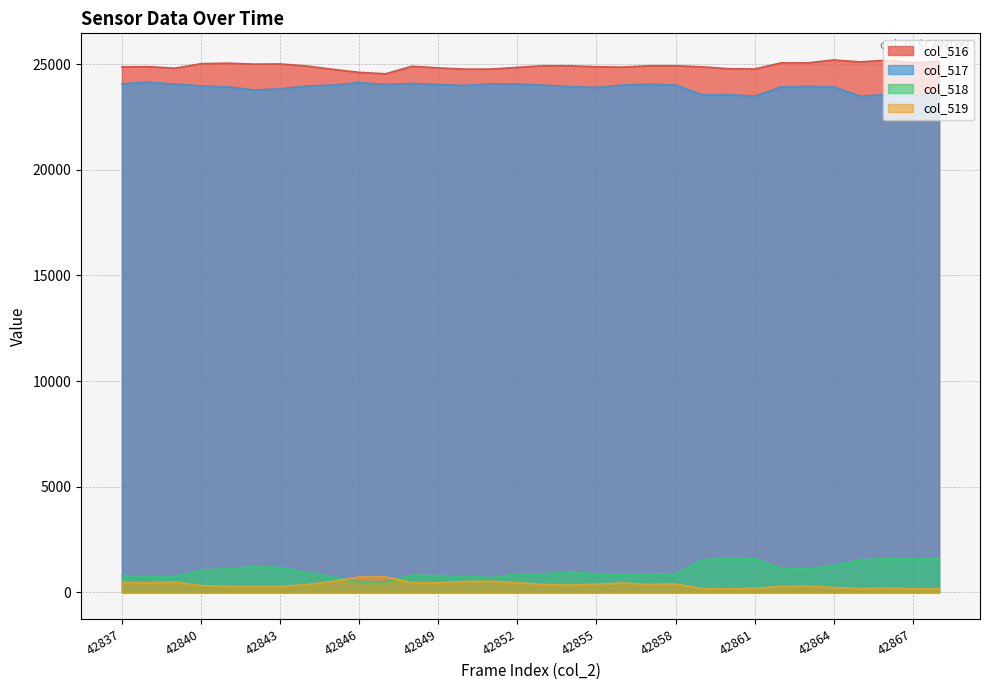

Reading left to right, list all the values displayed in this chart.

col_516: 42837=24870	42838=24879	42839=24808	42840=25020	42841=25045	42842=25001	42843=25008	42844=24914	42845=24754	42846=24612	42847=24542	42848=24900	42849=24822	42850=24763	42851=24765	42852=24849	42853=24925	42854=24921	42855=24876	42856=24858	42857=24925	42858=24924	42859=24873	42860=24784	42861=24770	42862=25060	42863=25058	42864=25198	42865=25106	42866=25185	42867=25071	42868=25119
col_517: 42837=24075	42838=24144	42839=24055	42840=23970	42841=23924	42842=23782	42843=23828	42844=23967	42845=24010	42846=24125	42847=24044	42848=24086	42849=24031	42850=23995	42851=24070	42852=24055	42853=24007	42854=23938	42855=23899	42856=24014	42857=24055	42858=24010	42859=23555	42860=23561	42861=23485	42862=23925	42863=23948	42864=23921	42865=23485	42866=23561	42867=23527	42868=23527
col_518: 42837=795	42838=735	42839=753	42840=1050	42841=1121	42842=1219	42843=1180	42844=947	42845=744	42846=487	42847=498	42848=814	42849=791	42850=768	42851=695	42852=870	42853=869	42854=983	42855=874	42856=844	42857=870	42858=884	42859=1551	42860=1624	42861=1586	42862=1135	42863=1110	42864=1277	42865=1551	42866=1586	42867=1592	42868=1592
col_519: 42837=477	42838=452	42839=494	42840=318	42841=288	42842=282	42843=276	42844=366	42845=520	42846=727	42847=733	42848=457	42849=455	42850=517	42851=531	42852=455	42853=373	42854=341	42855=390	42856=440	42857=373	42858=397	42859=177	42860=165	42861=194	42862=282	42863=301	42864=226	42865=177	42866=194	42867=174	42868=174